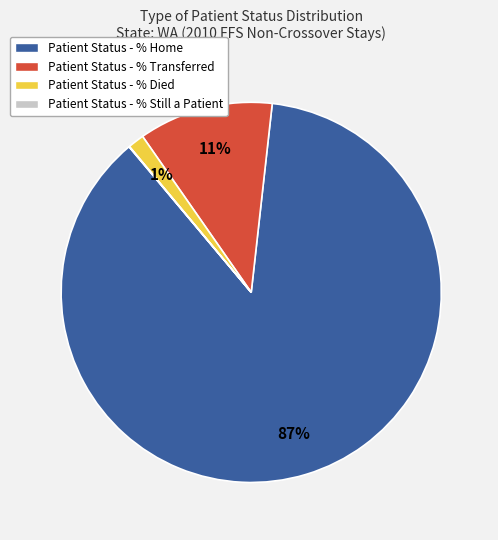

Is Patient Status - % Home the majority of the pie?

Yes